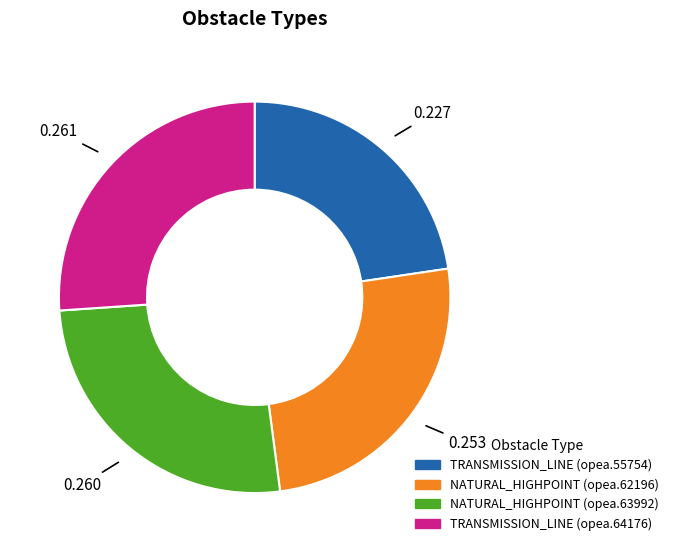

Count the number of slices in the pie.

4